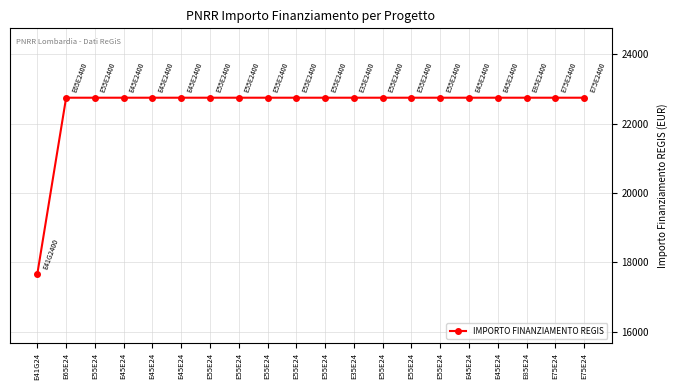

What value does the data have at E35E24?

22750.0